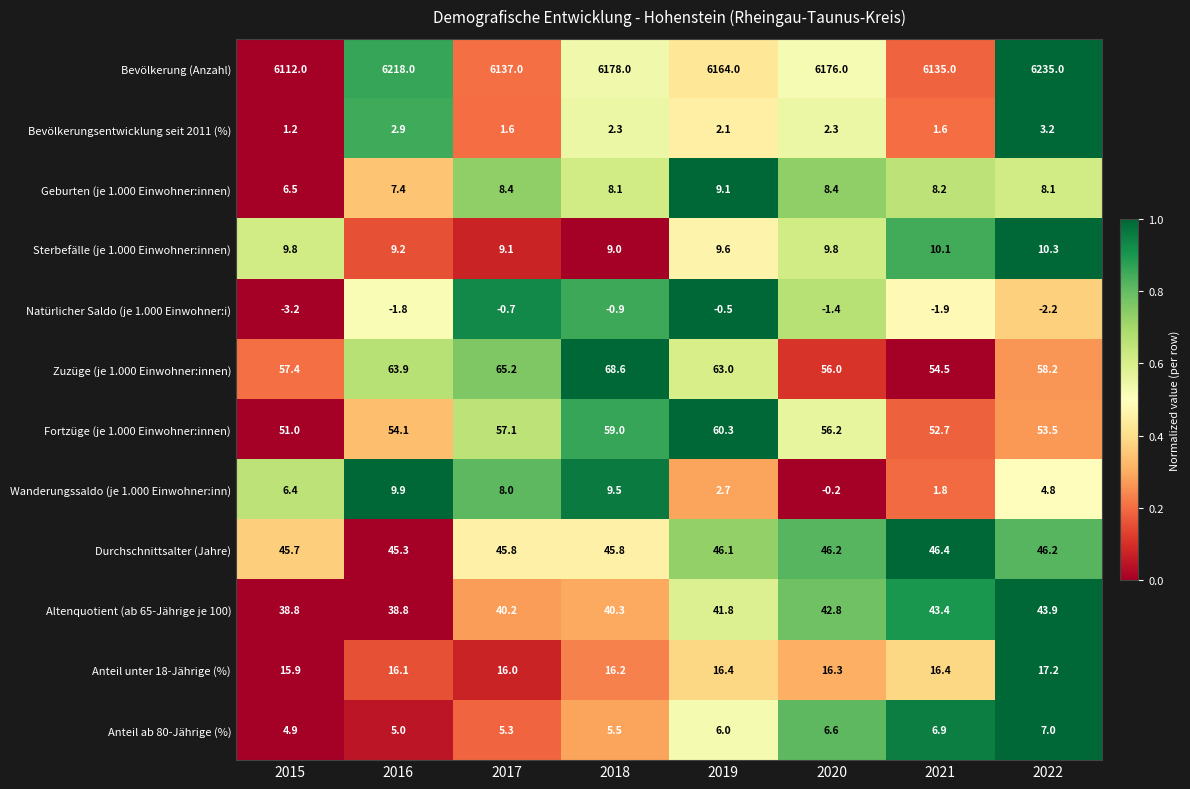

What is the difference between the maximum and minimum values in the Bevölkerung (Anzahl) series?

123.0